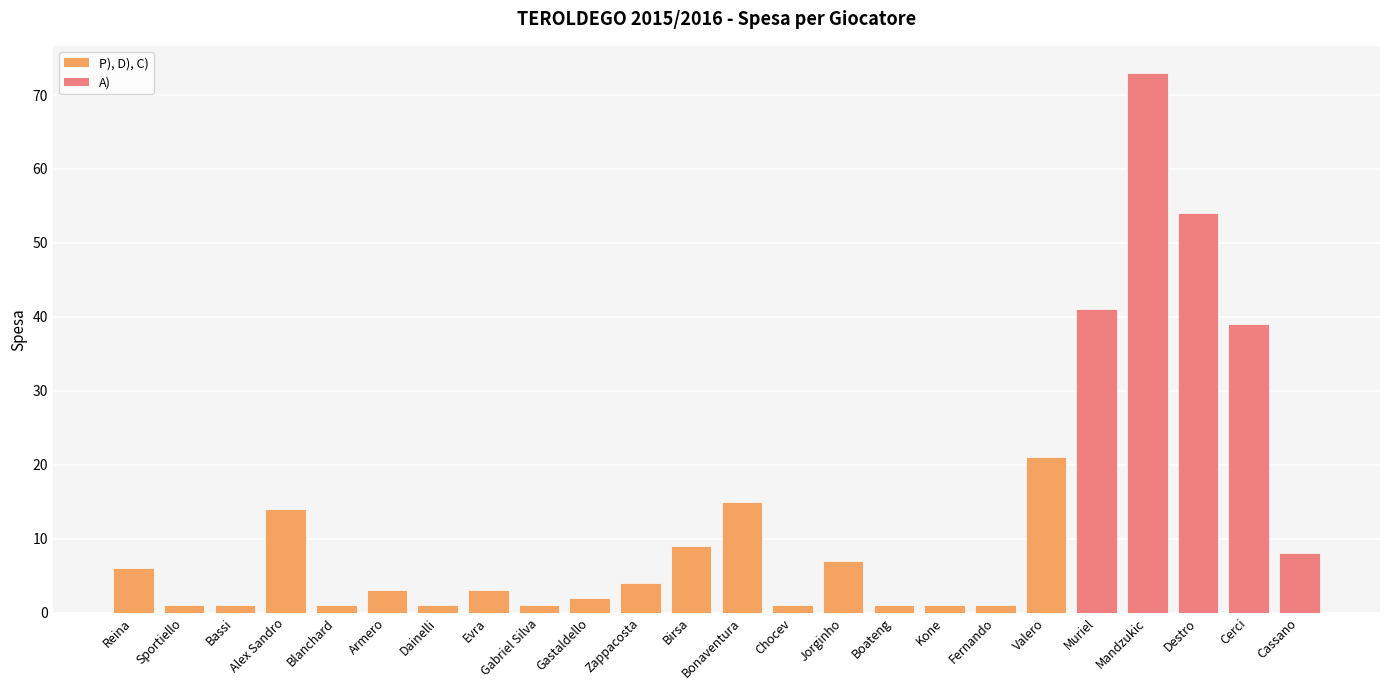

Reading right to left, transcribe all the data shown in this chart.

8	39	54	73	41	21	1	1	1	7	1	15	9	4	2	1	3	1	3	1	14	1	1	6